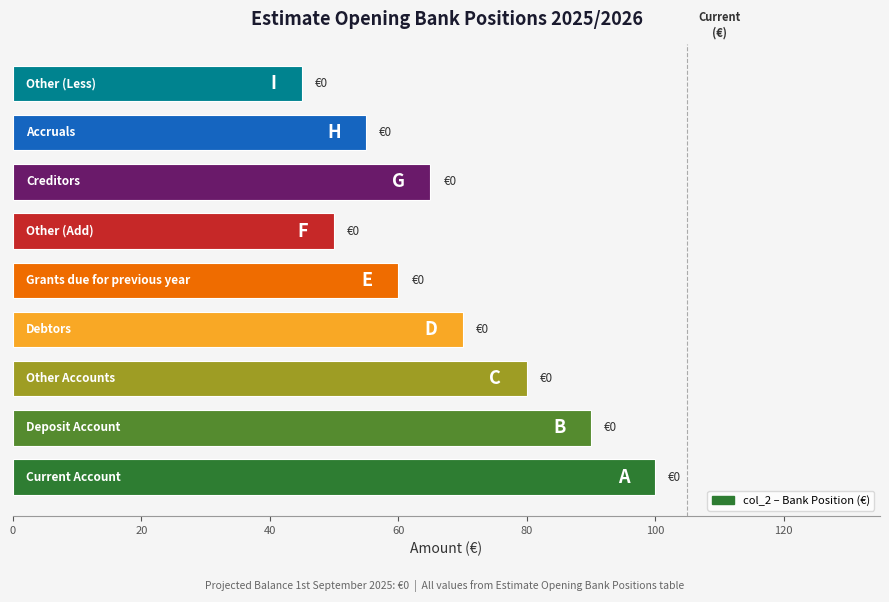

What is the minimum value shown in the chart?

45